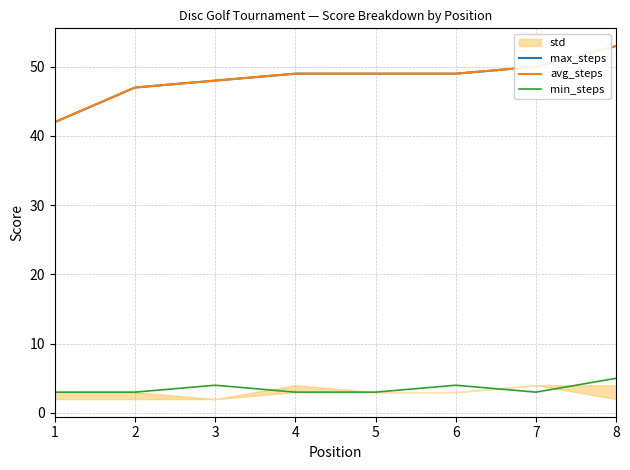

What is the difference between the second highest and second lowest values in the avg_steps series?

3